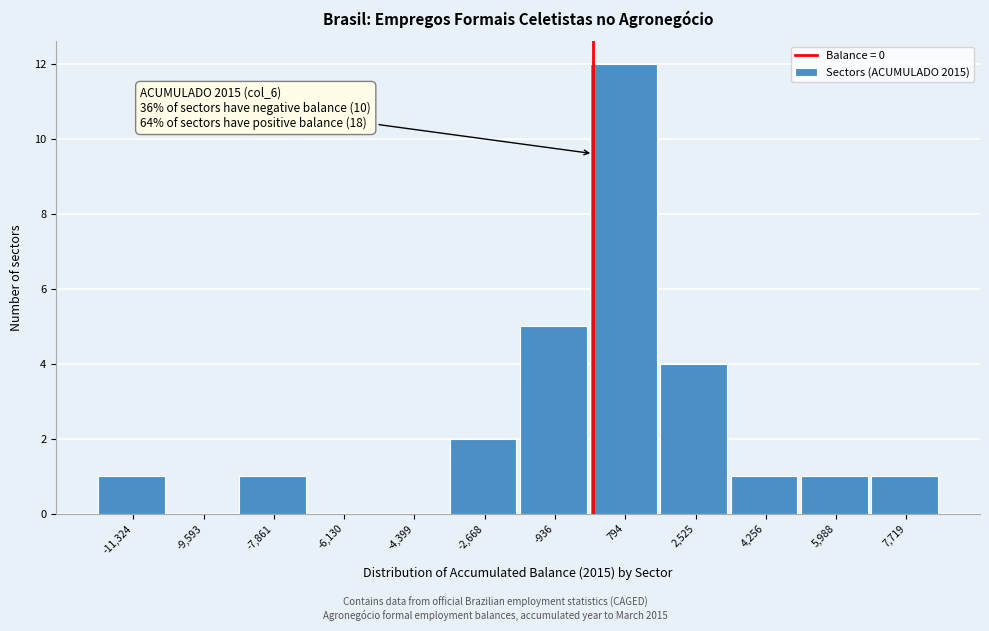

Over which range of the x-axis is the bar tallest?

0 to 1600